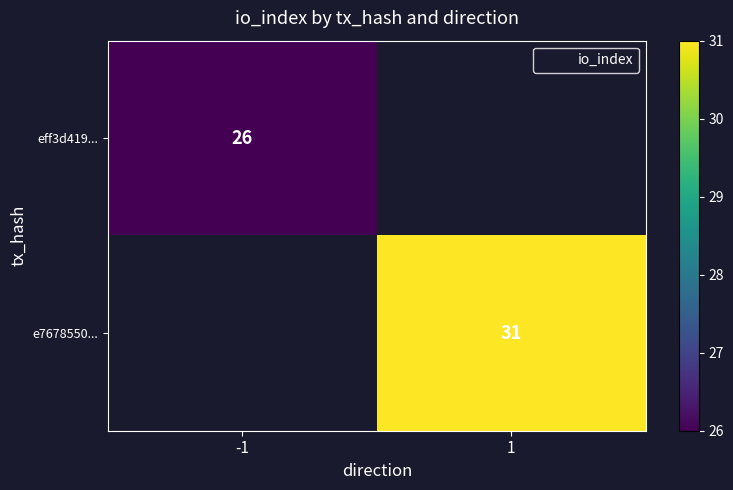

Is the value of e7678550... at 1 greater than the value of eff3d419... at -1?

Yes